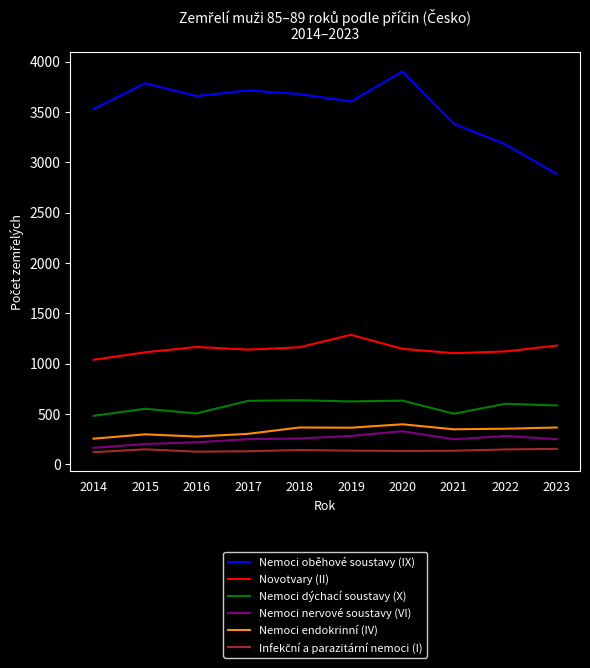

What is the maximum value shown in the chart?

3902